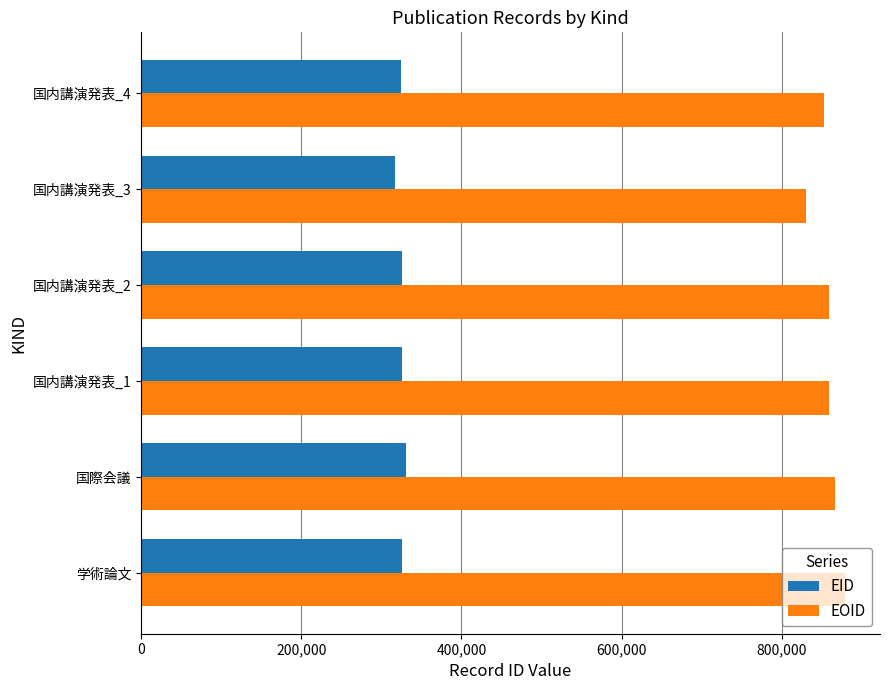

What is the difference between the maximum and second lowest values in the EOID series?

25498